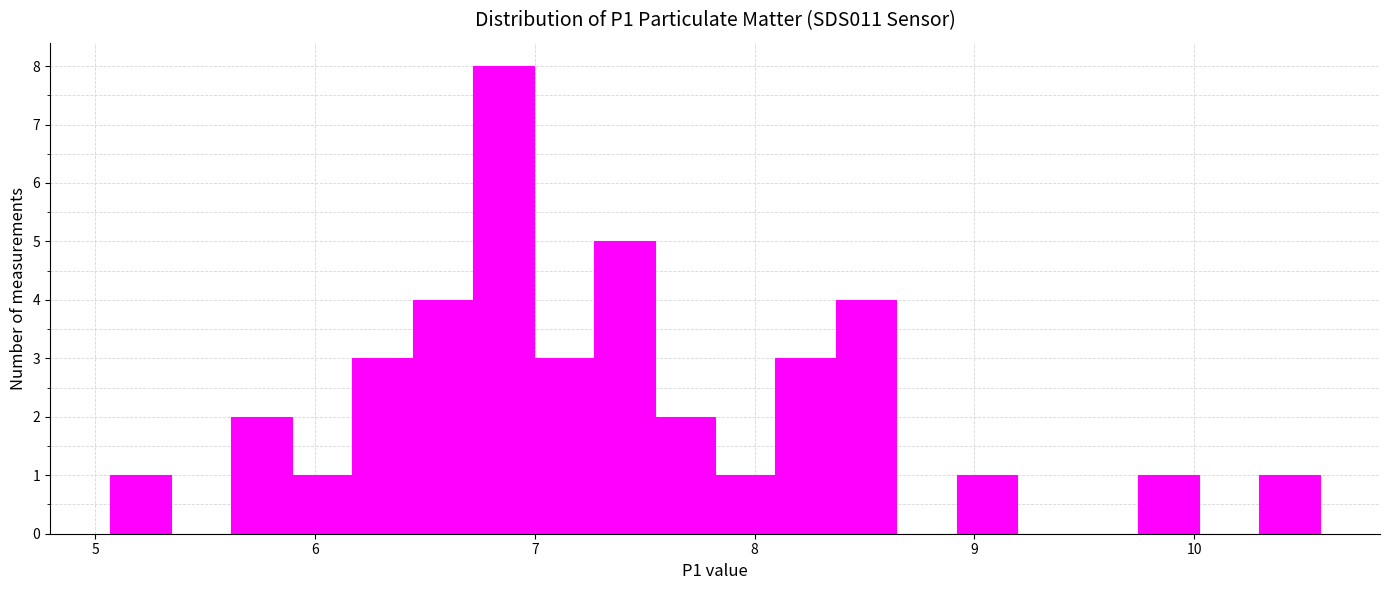

Around what value on the x-axis is the tallest bar? Give the approximate position of its centre, as read against the axis.

6.9